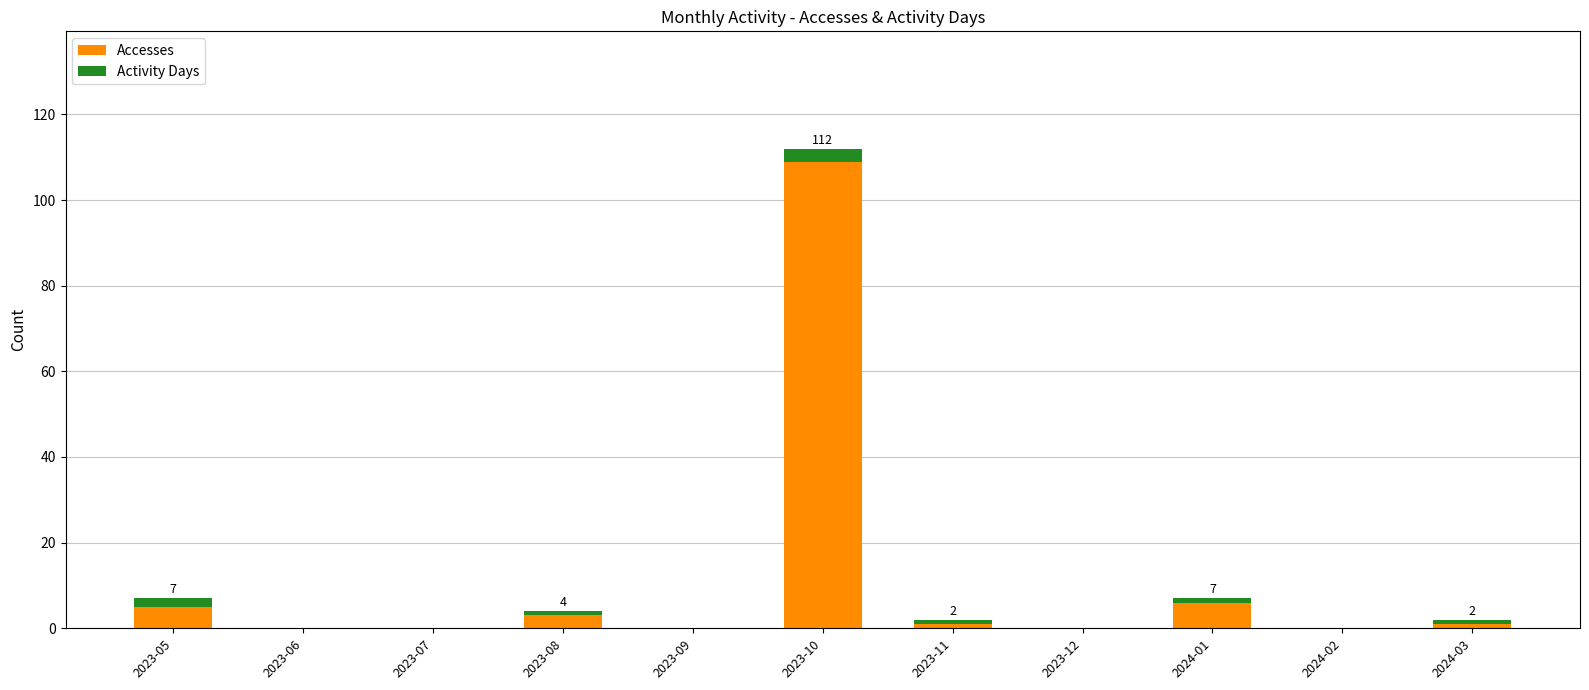

Reading right to left, transcribe the values for Accesses.

2024-03=1	2024-02=0	2024-01=6	2023-12=0	2023-11=1	2023-10=109	2023-09=0	2023-08=3	2023-07=0	2023-06=0	2023-05=5